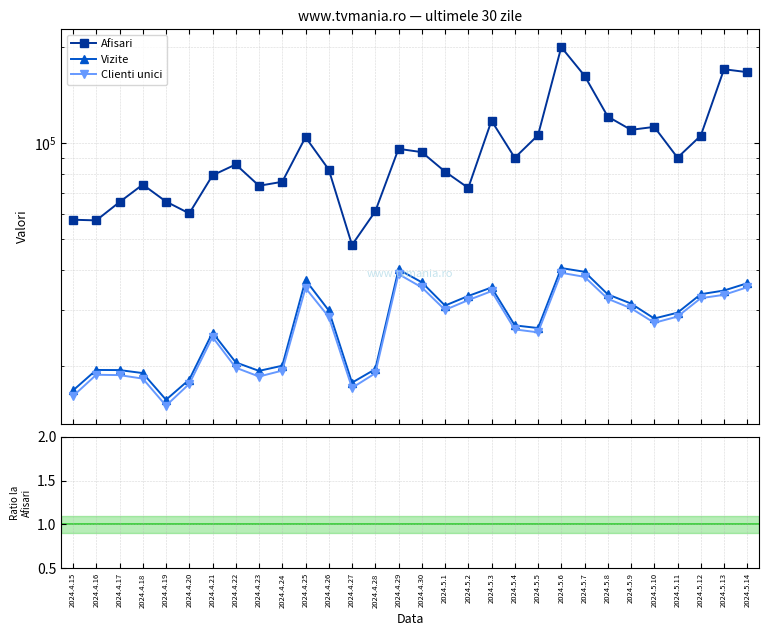

True or false: Clienti unici and Afisari cross at least once.

False